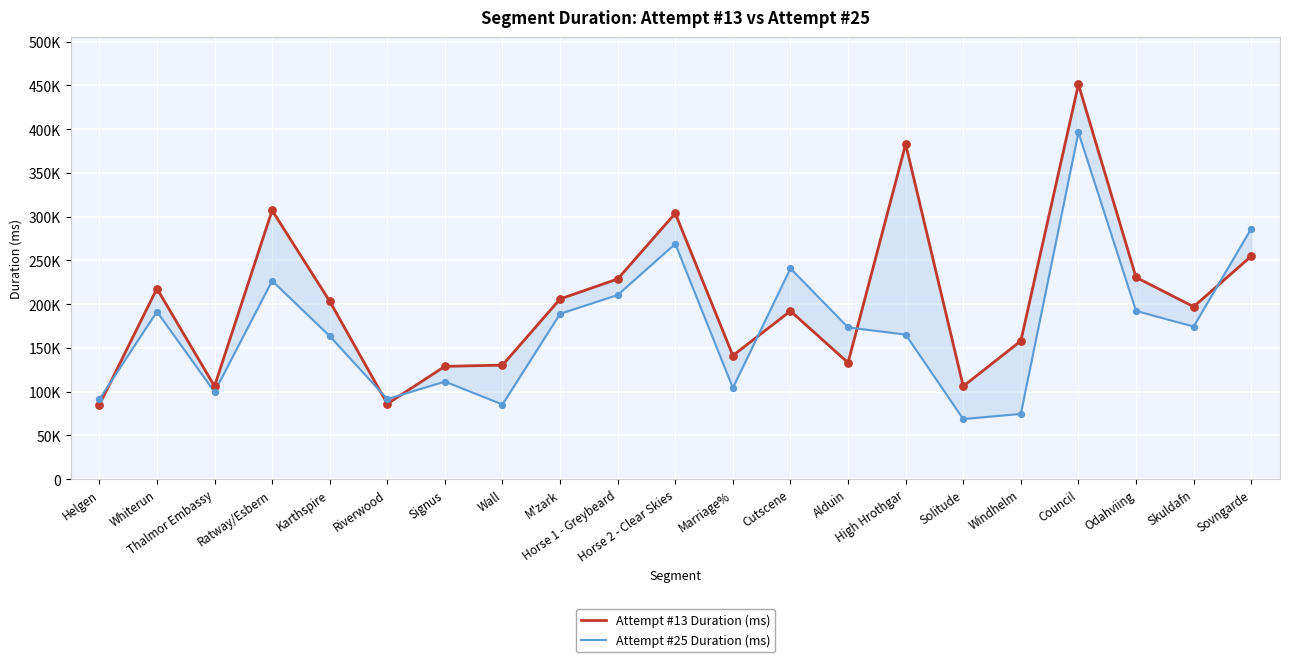

Which series reaches the minimum Y coordinate?

Attempt #25 Duration (ms)